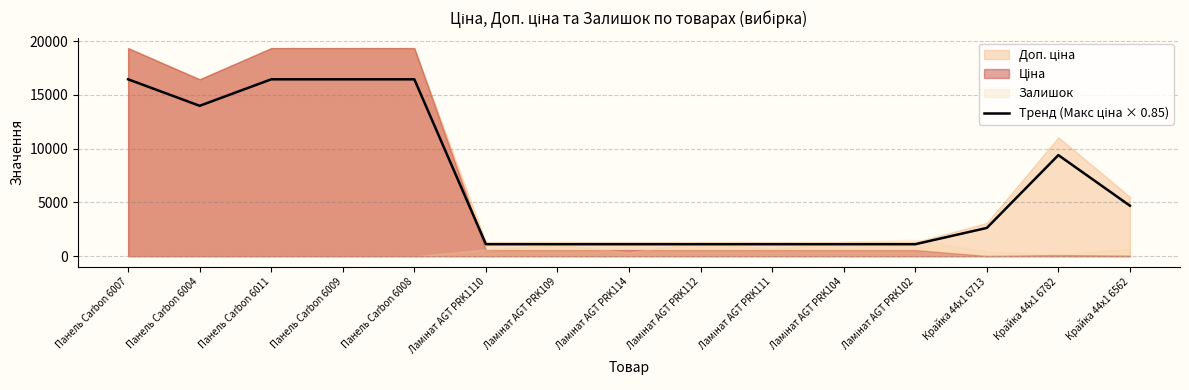

Approximately how many times larger is the value at Панель Carbon 6004 compared to Ламінат AGT PRK111?

12.5